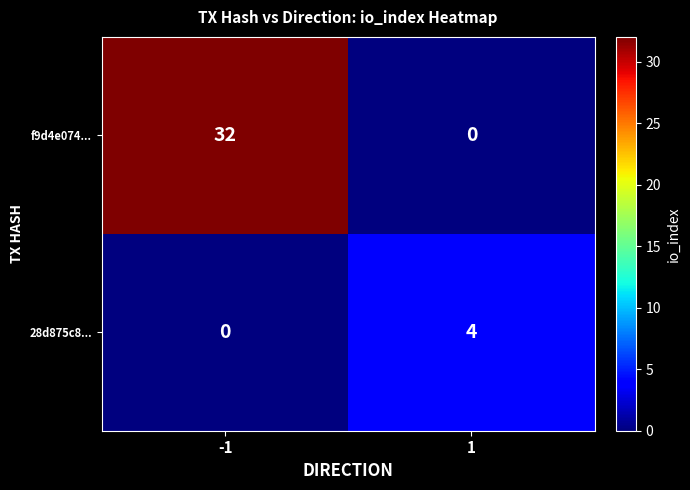

What is the highest value of the 28d875c8... series?

4